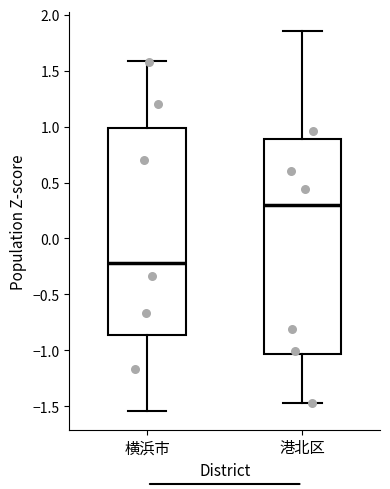

Which box has the lowest median line?

横浜市